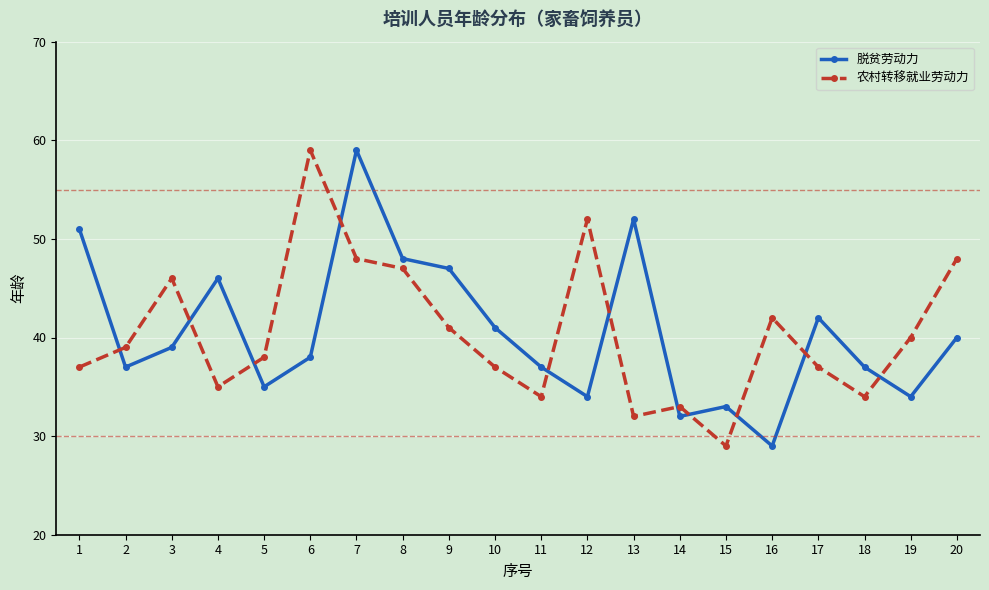

Where do 农村转移就业劳动力 and 脱贫劳动力 first cross each other?

1 and 2